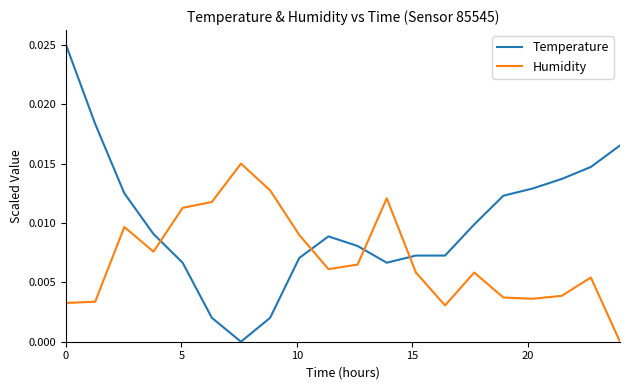

How many times do Temperature and Humidity cross each other?

4